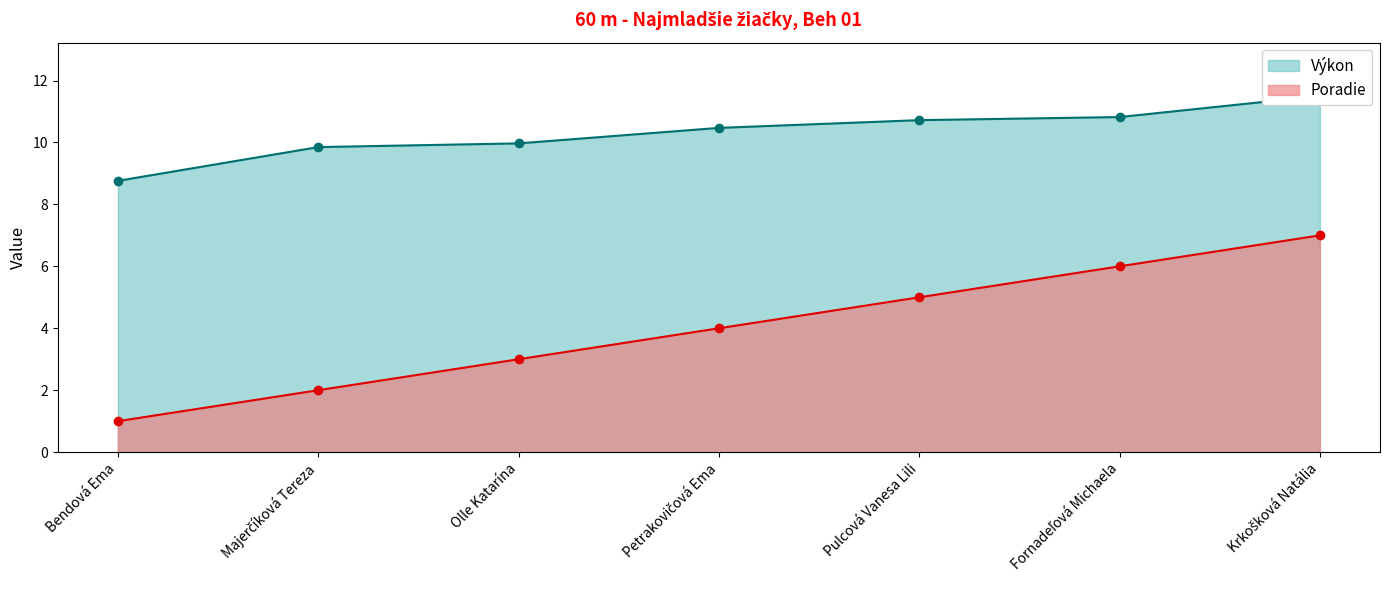

List the series in order of their peak value, lowest first.

Poradie, Výkon